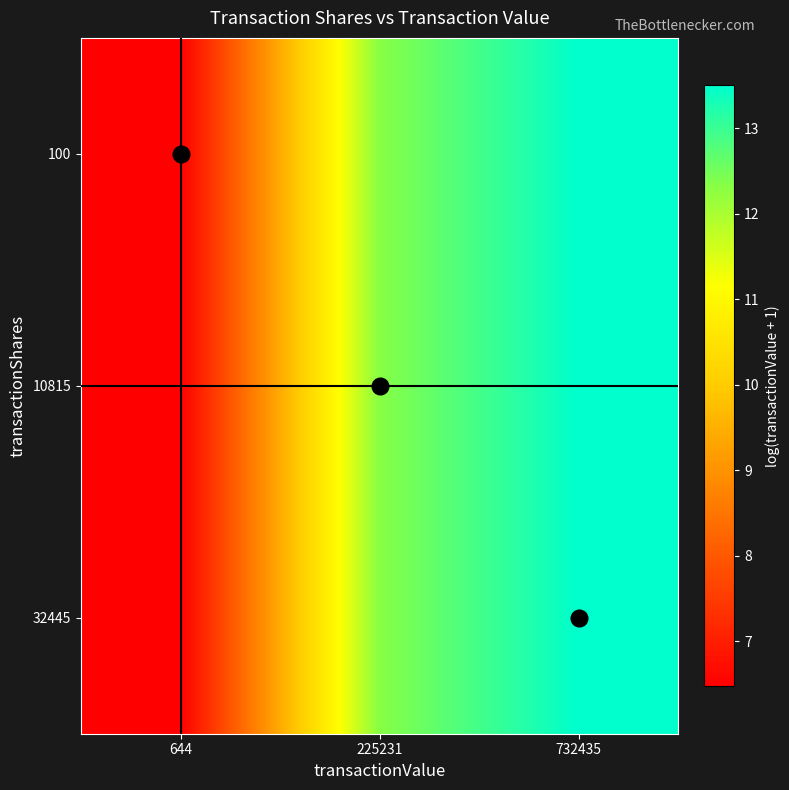

Reading left to right, list all the values displayed in this chart.

100: 644=6.5	225231=12.3	732435=13.5
10815: 644=6.5	225231=12.3	732435=13.5
32445: 644=6.5	225231=12.3	732435=13.5